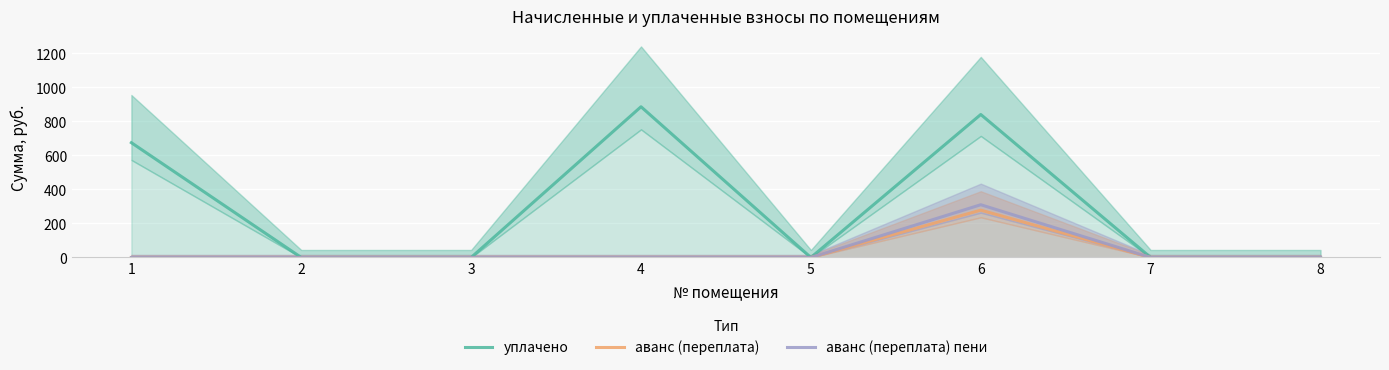

True or false: аванс (переплата) has a value of 90.6 at 8.

False